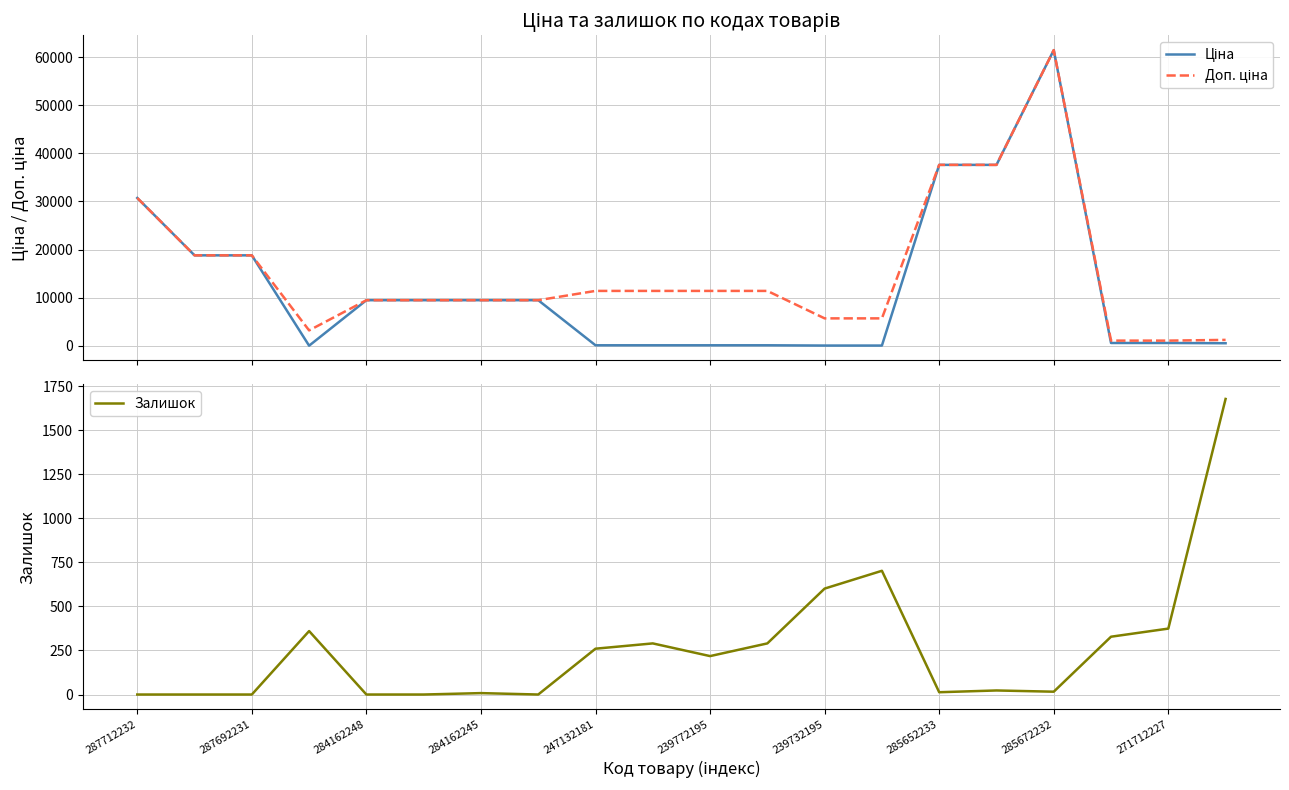

What is the highest value of the Залишок series?

1677